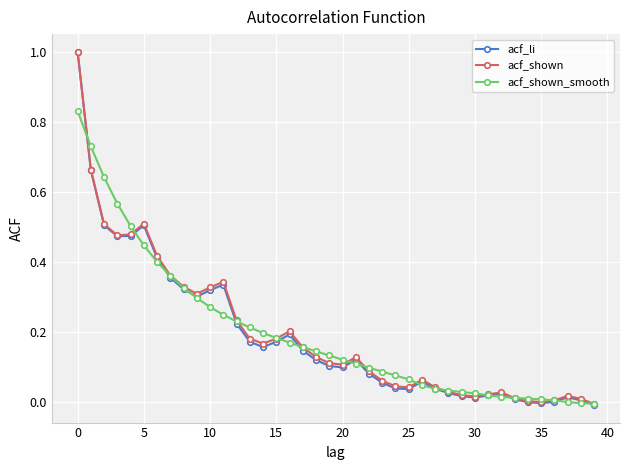

Which series has the widest spread of values?

acf_li